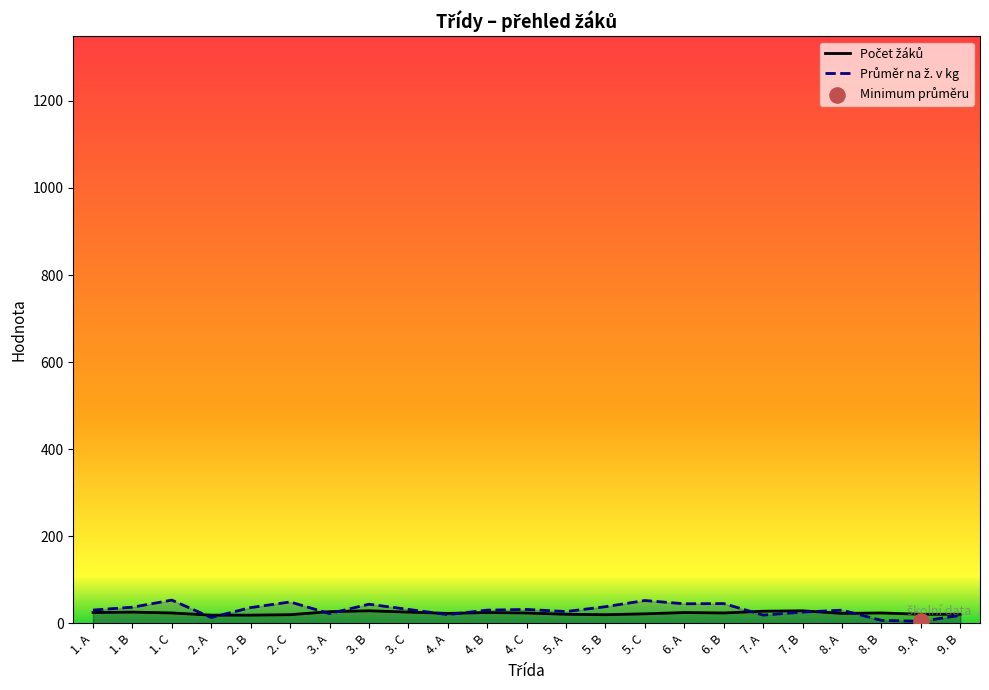

At how many categories does at least one series exceed 19?

22